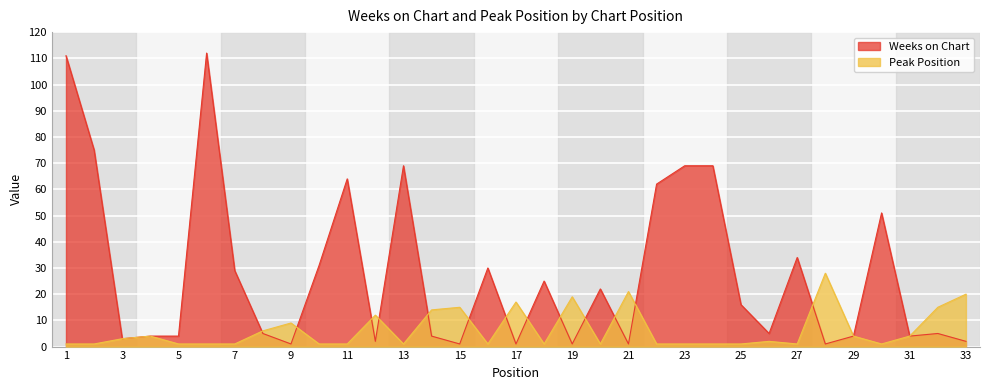

At which category is the sum across all series the highest?

6